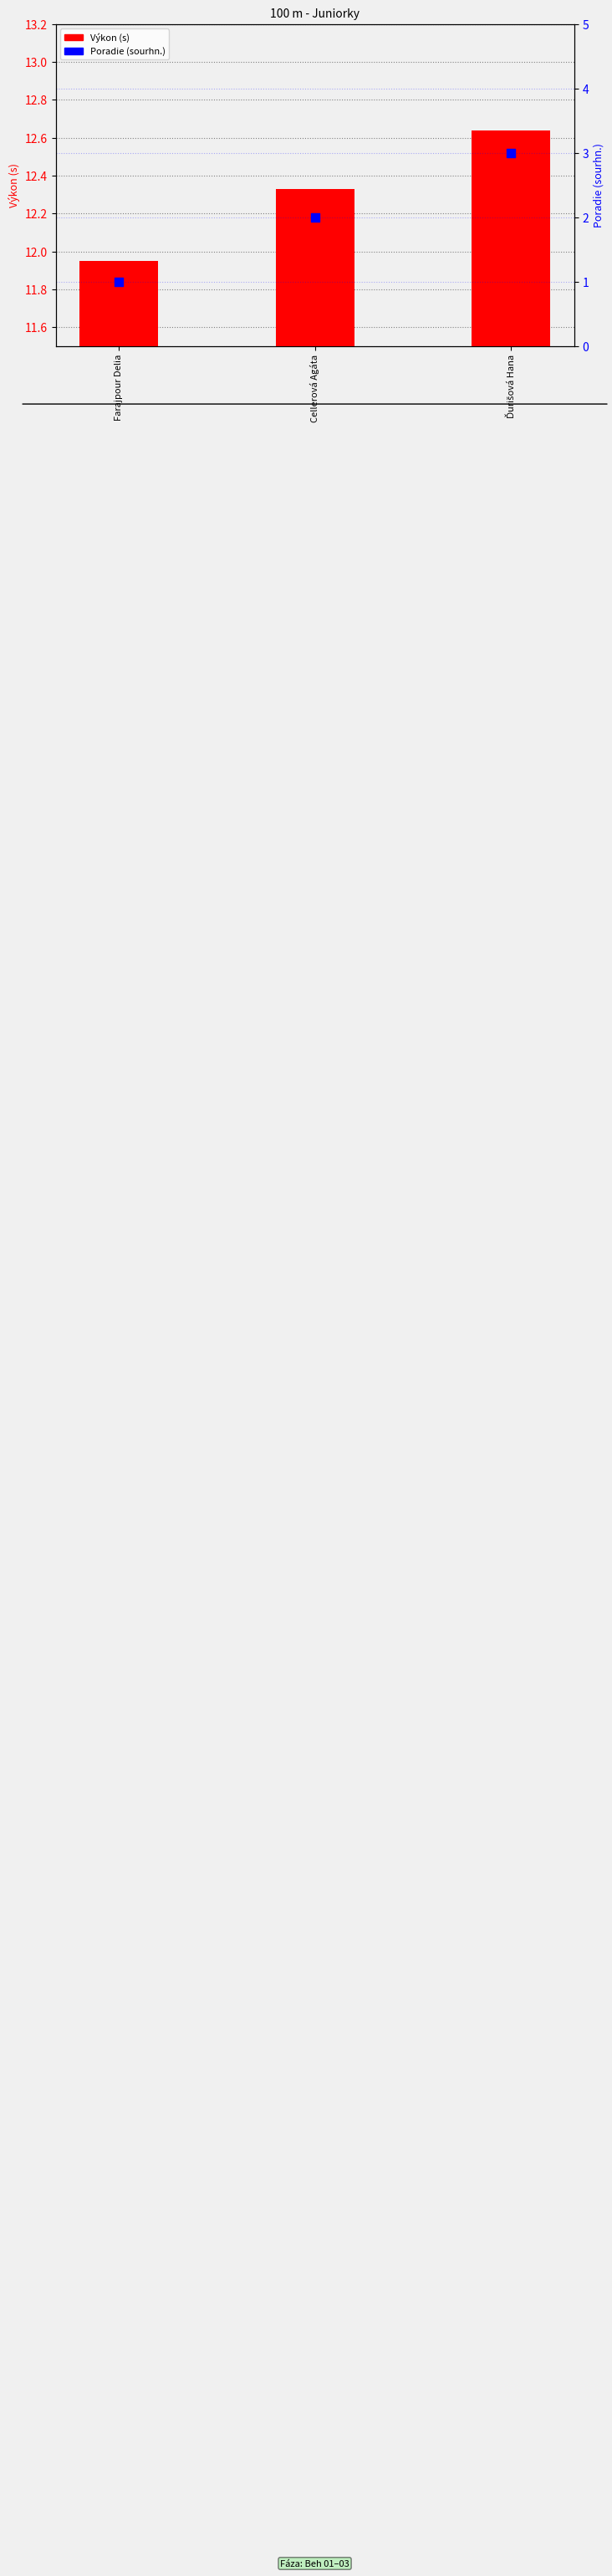

At how many categories does at least one series exceed 7?

3